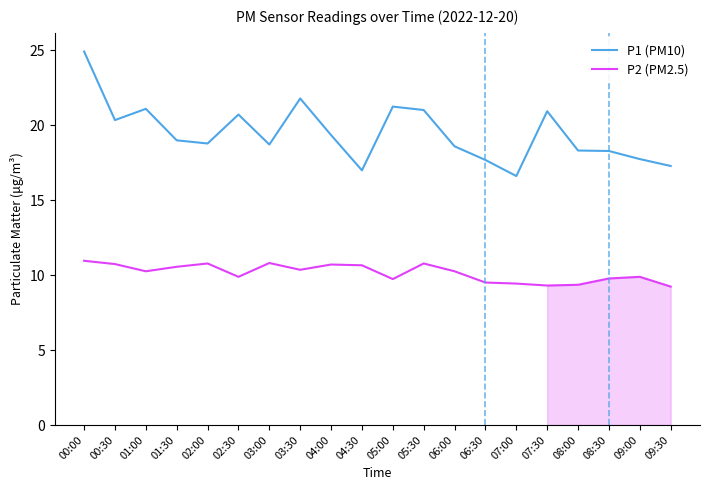

What position from the right is 06:30?

7